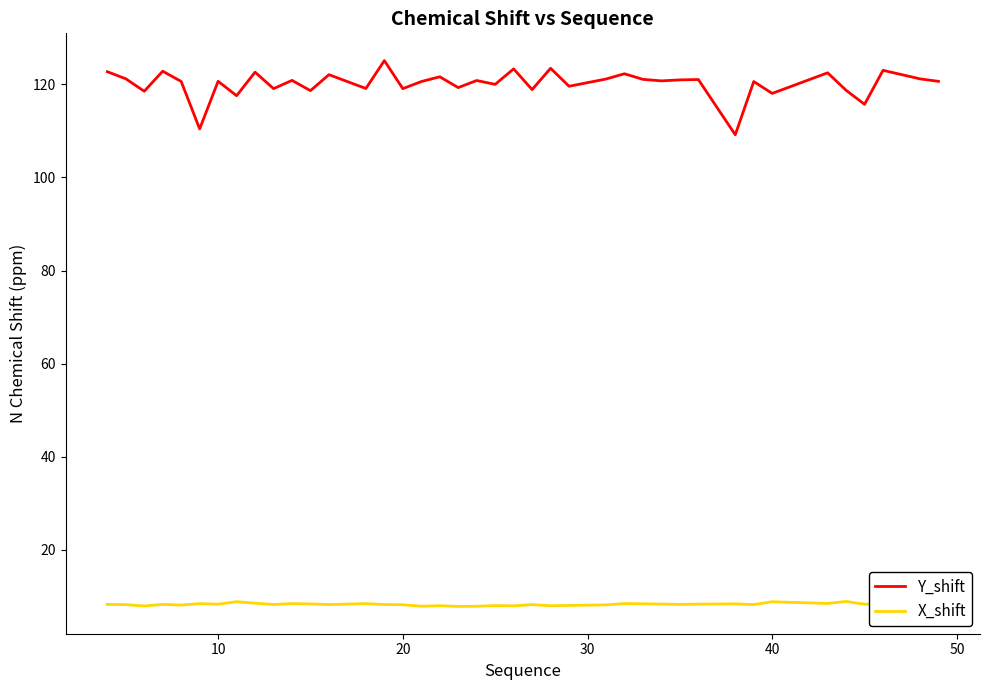

What is the lowest value of the Y_shift series?

109.2